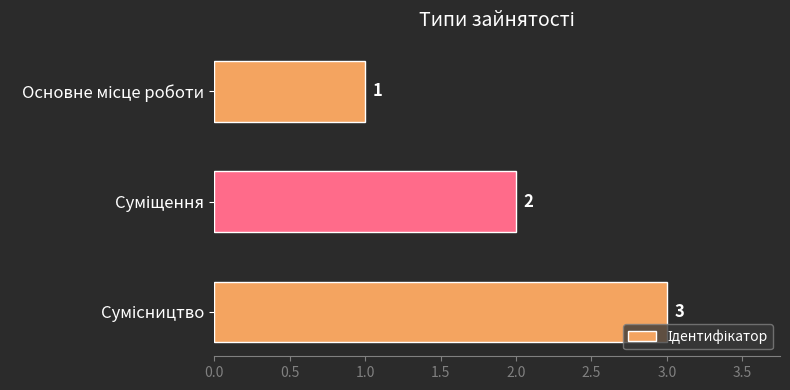

What is the average value?

2